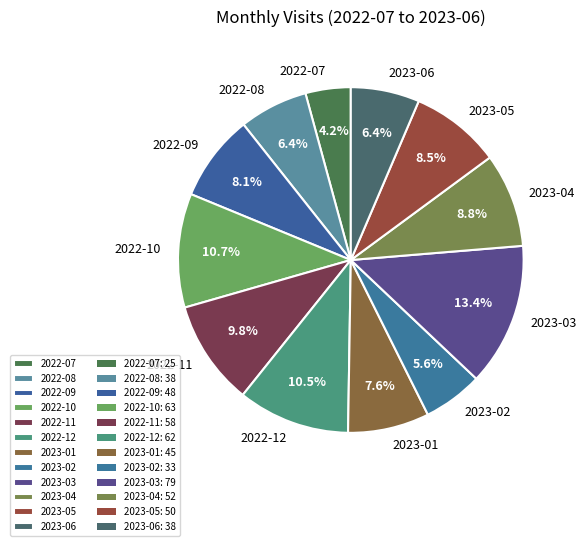

Do 2022-11 and 2023-01 together represent more than half of the pie?

No